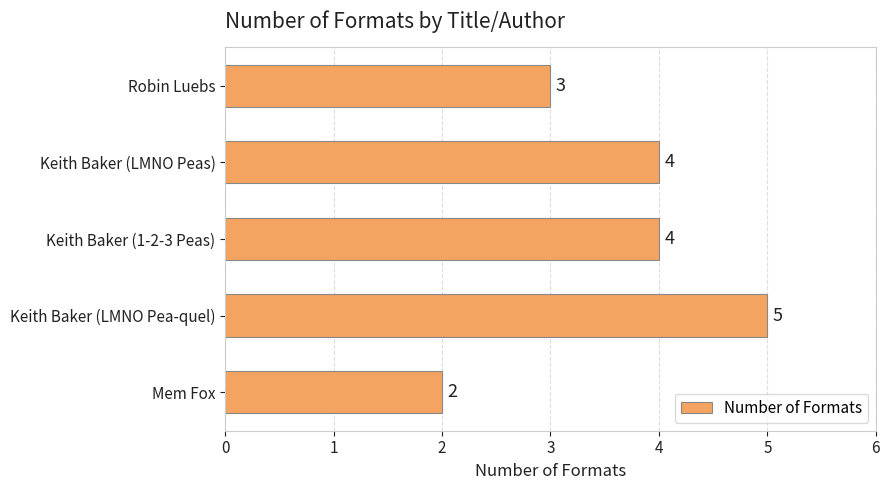

True or false: the data shows 7 at Keith Baker (LMNO Pea-quel).

False